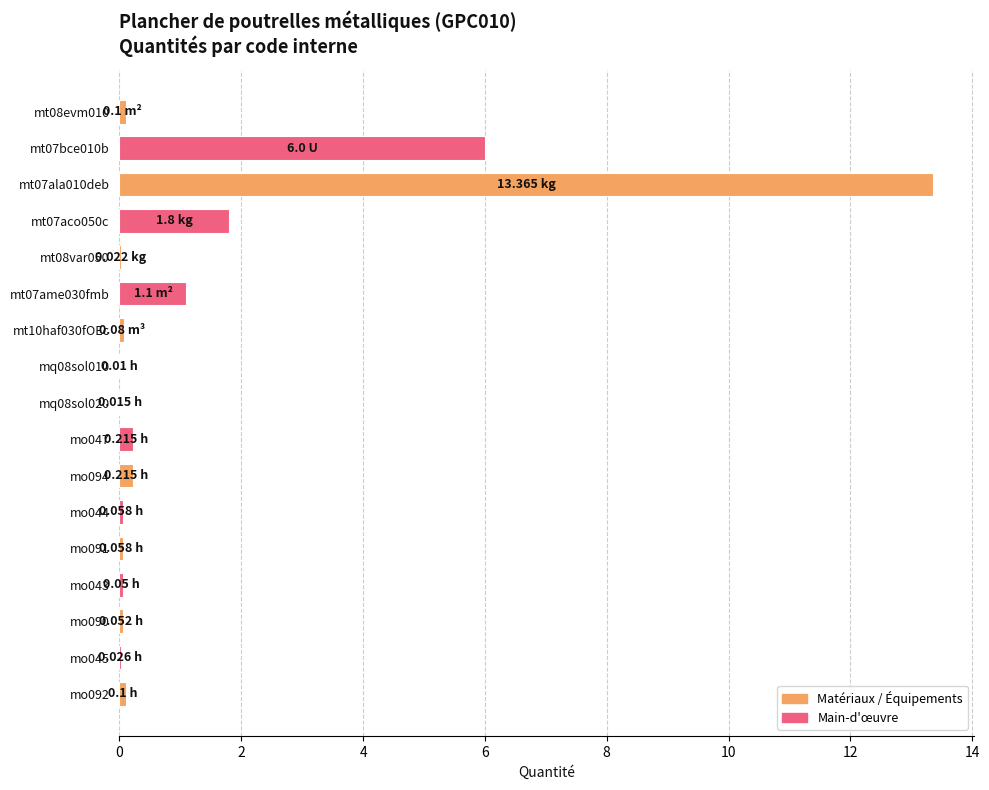

Count the number of categories in the chart.

17